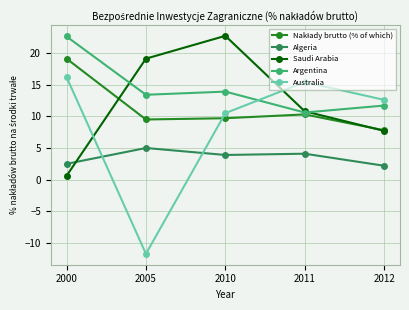

Count the number of categories in the chart.

5